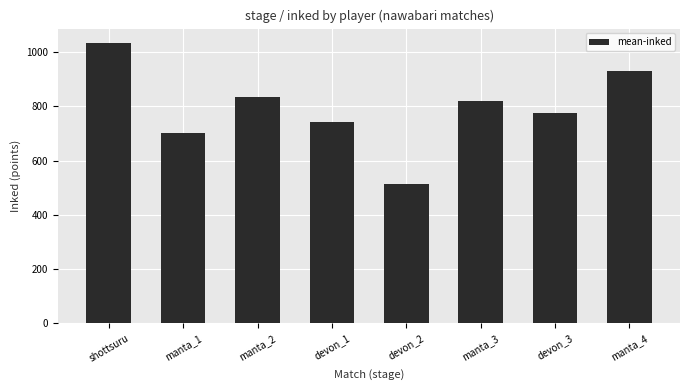

What is the value of the 5th bar from the left?

512.8